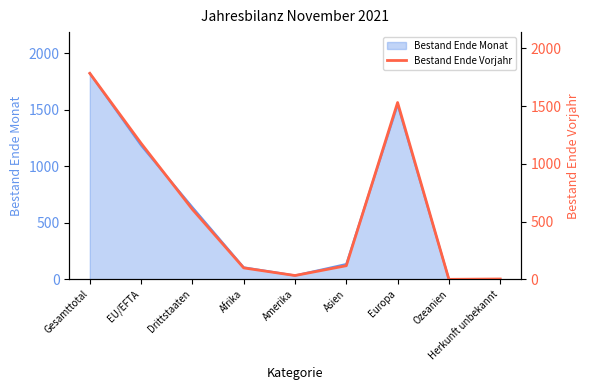

How many points are higher than both their immediate neighbors (excluding endpoints)?

1